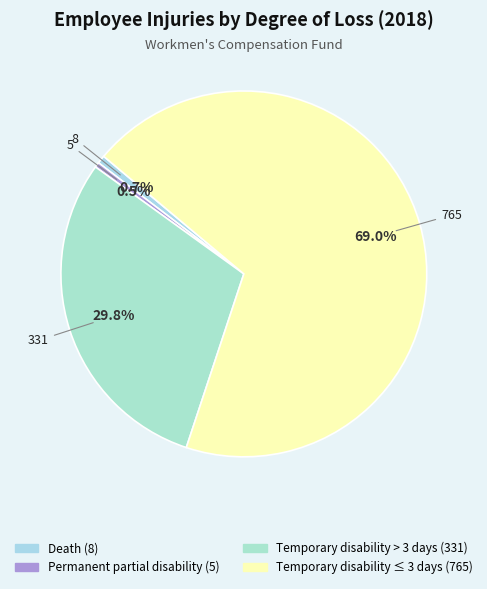

Which category has the smallest portion of the pie?

Permanent partial disability